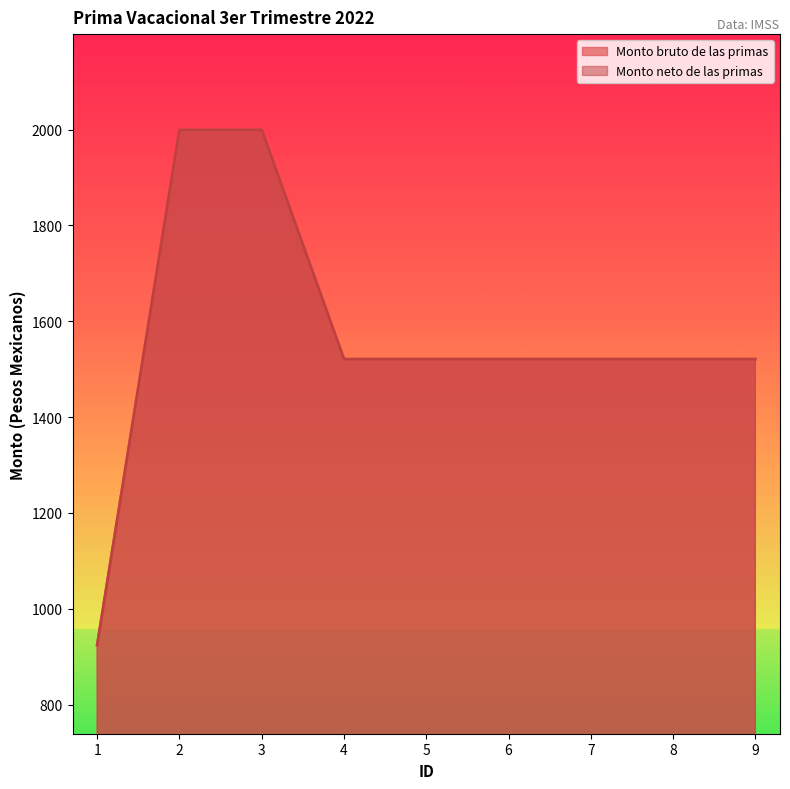

At 9, list the series in order from smallest to largest.

Monto bruto de las primas, Monto neto de las primas